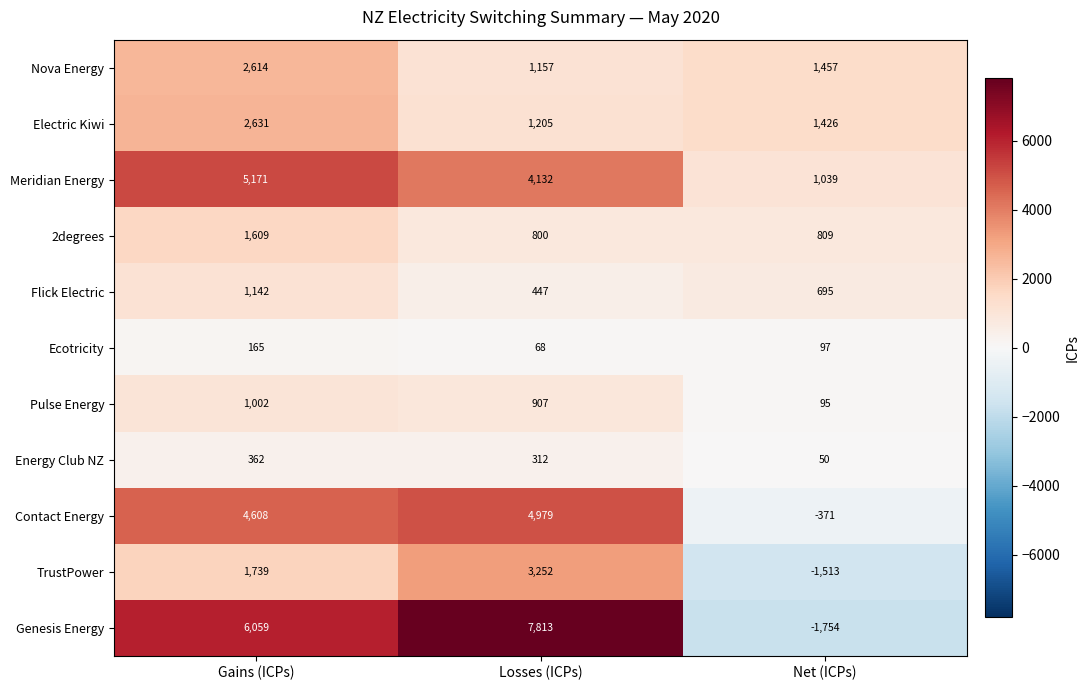

What is the total value across all series at Gains (ICPs)?

27102